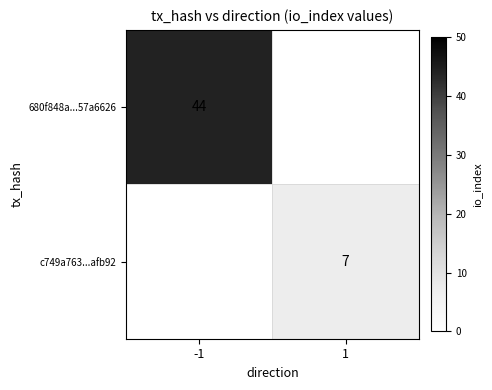

How many series are shown in this chart?

2